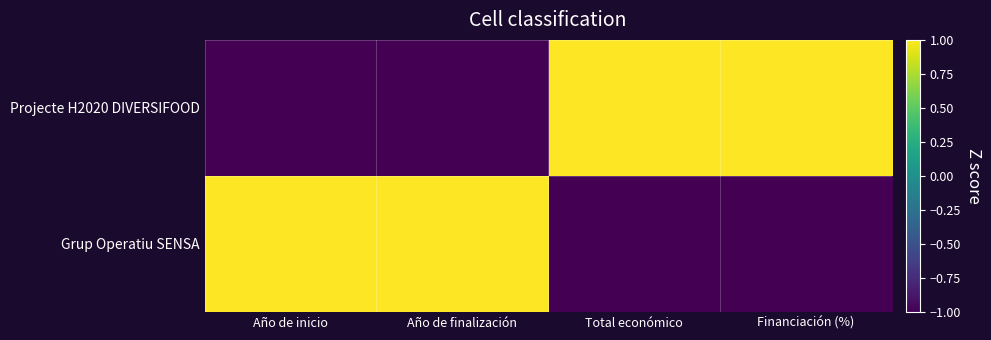

Reading left to right, transcribe all the data shown in this chart.

Projecte H2020 DIVERSIFOOD: Año de inicio=-1.0	Año de finalización=-1.0	Total económico=1.0	Financiación (%)=1.0
Grup Operatiu SENSA: Año de inicio=1.0	Año de finalización=1.0	Total económico=-1.0	Financiación (%)=-1.0